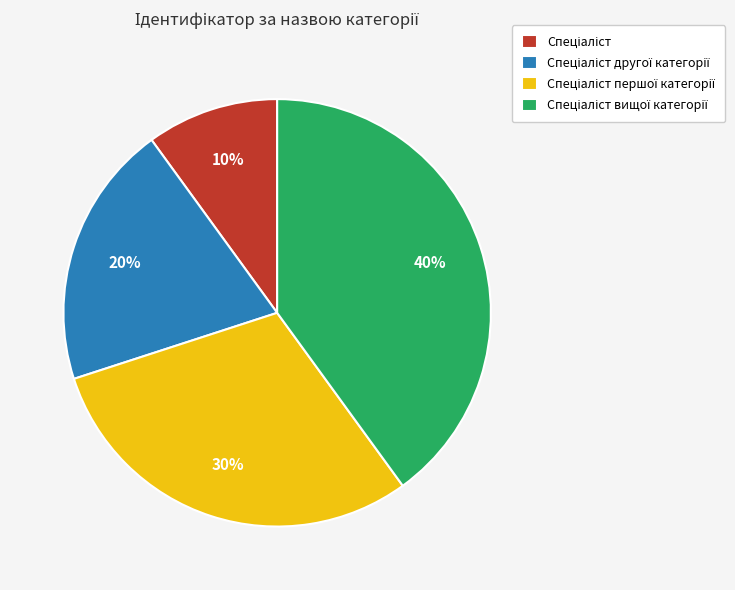

Does any single category account for the majority?

No